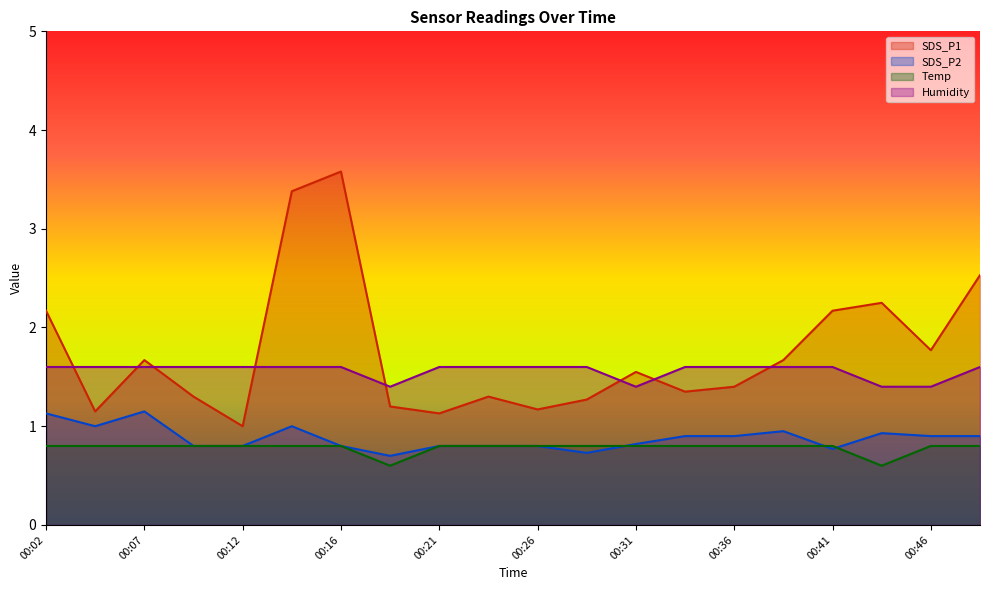

Does the chart have visible grid lines?

No